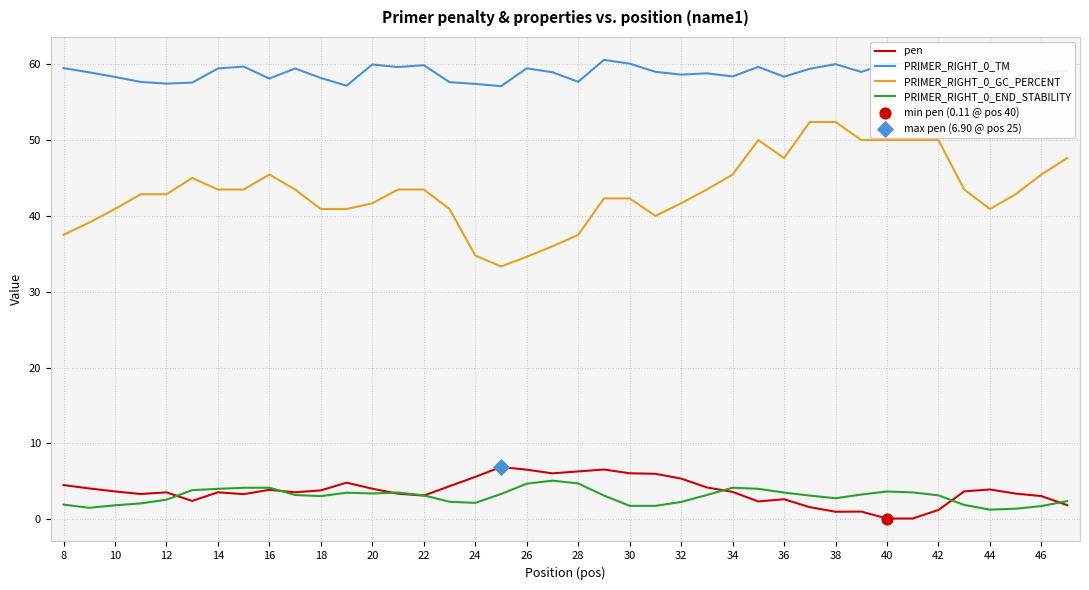

True or false: pen and PRIMER_RIGHT_0_TM cross at least once.

False